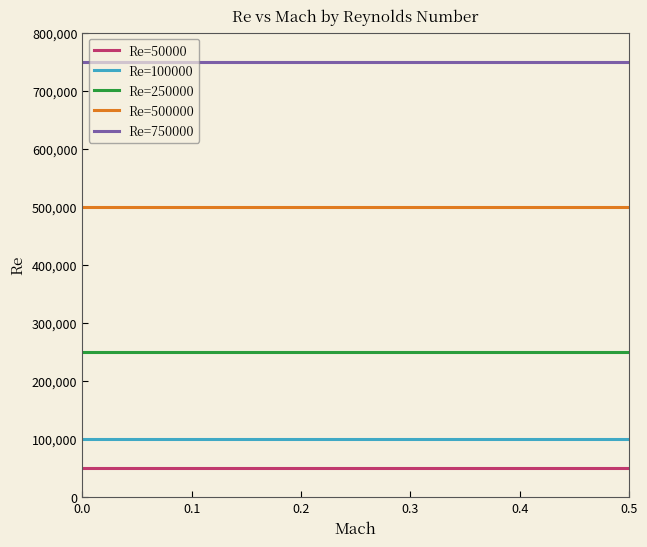

How many categories are shown in the chart?

4